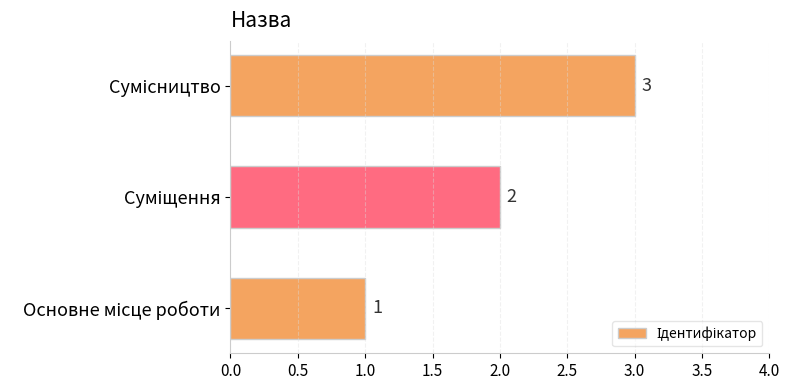

What is the sum of all values?

6